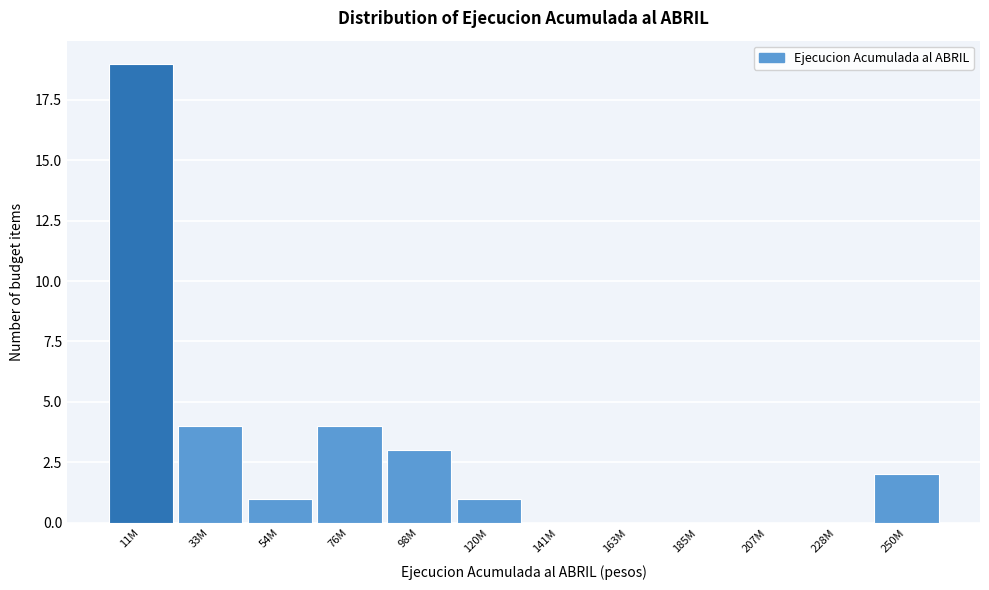

True or false: the data shows 0 at 207M.

True